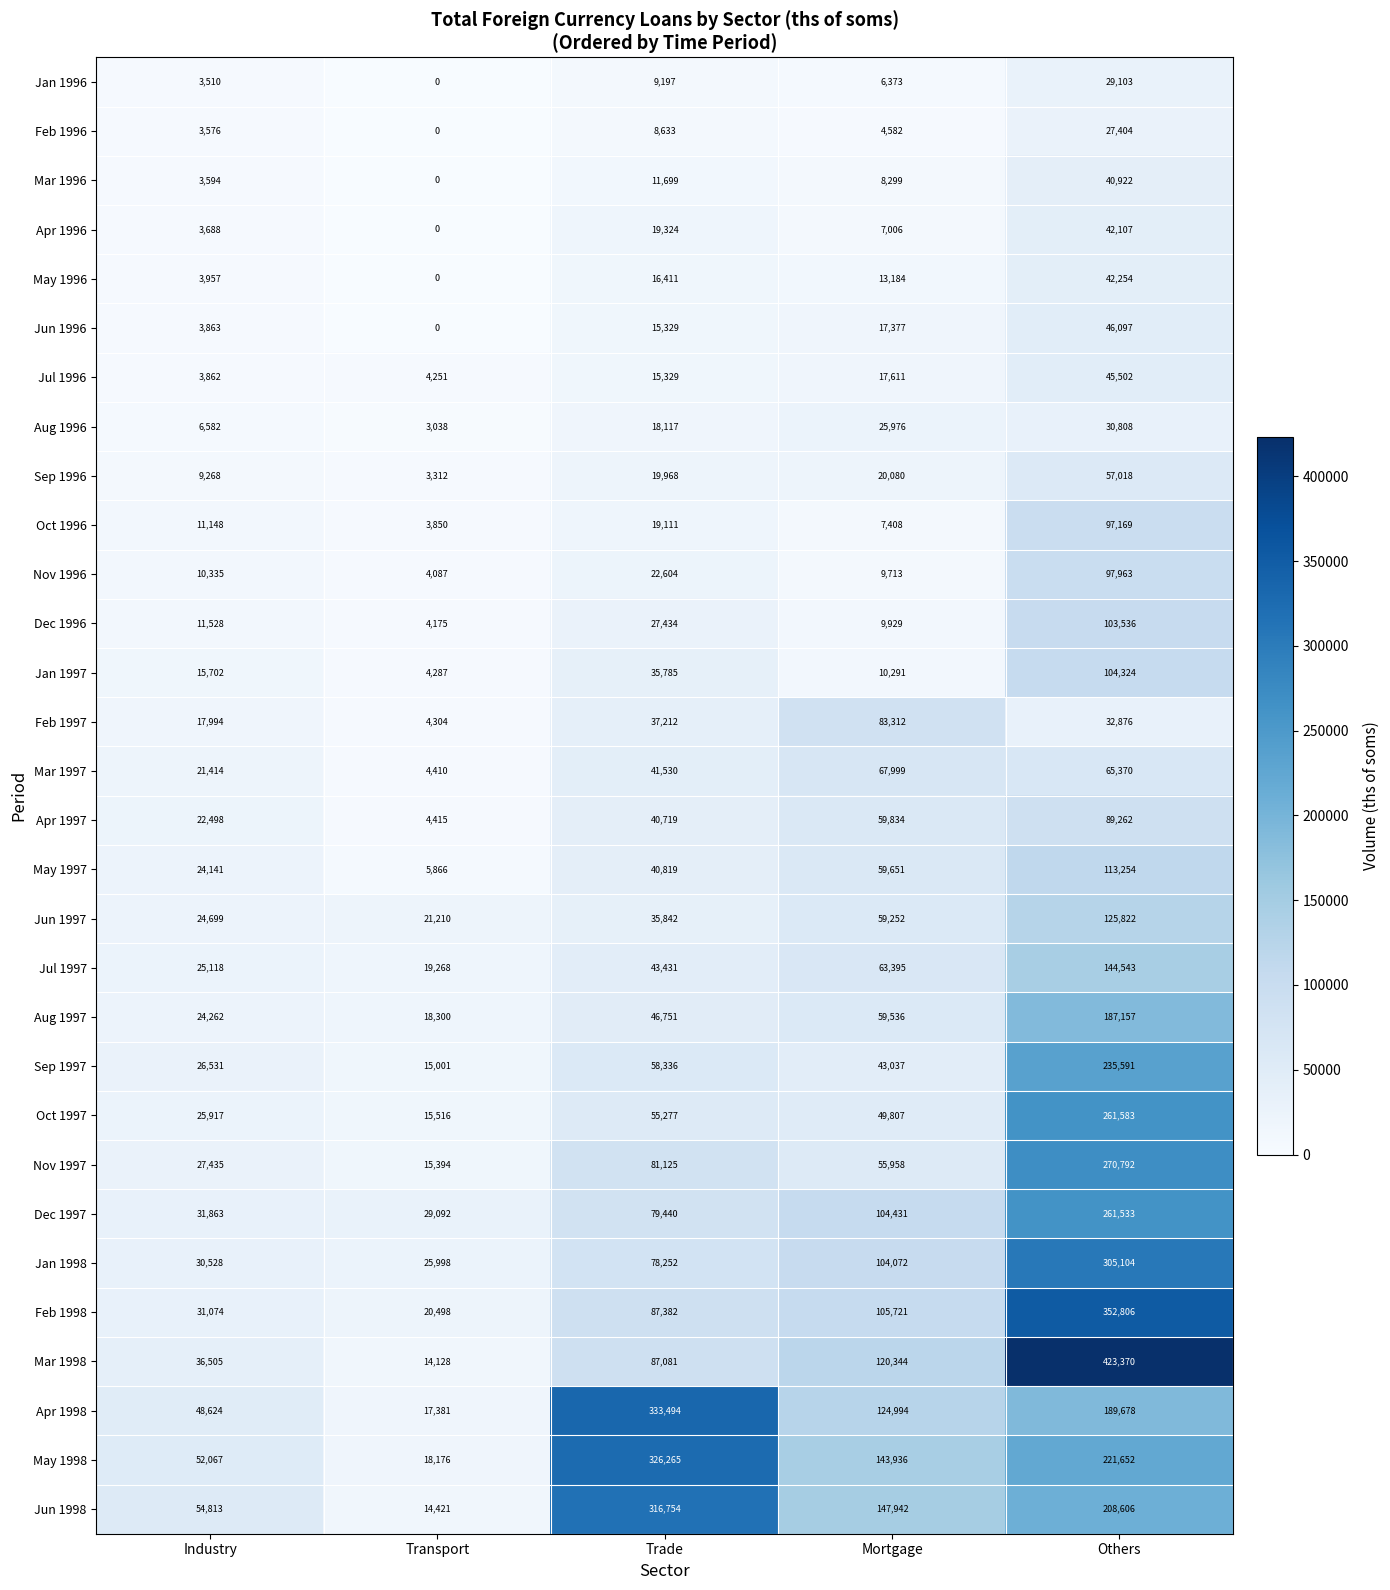

How many categories are shown in the chart?

5